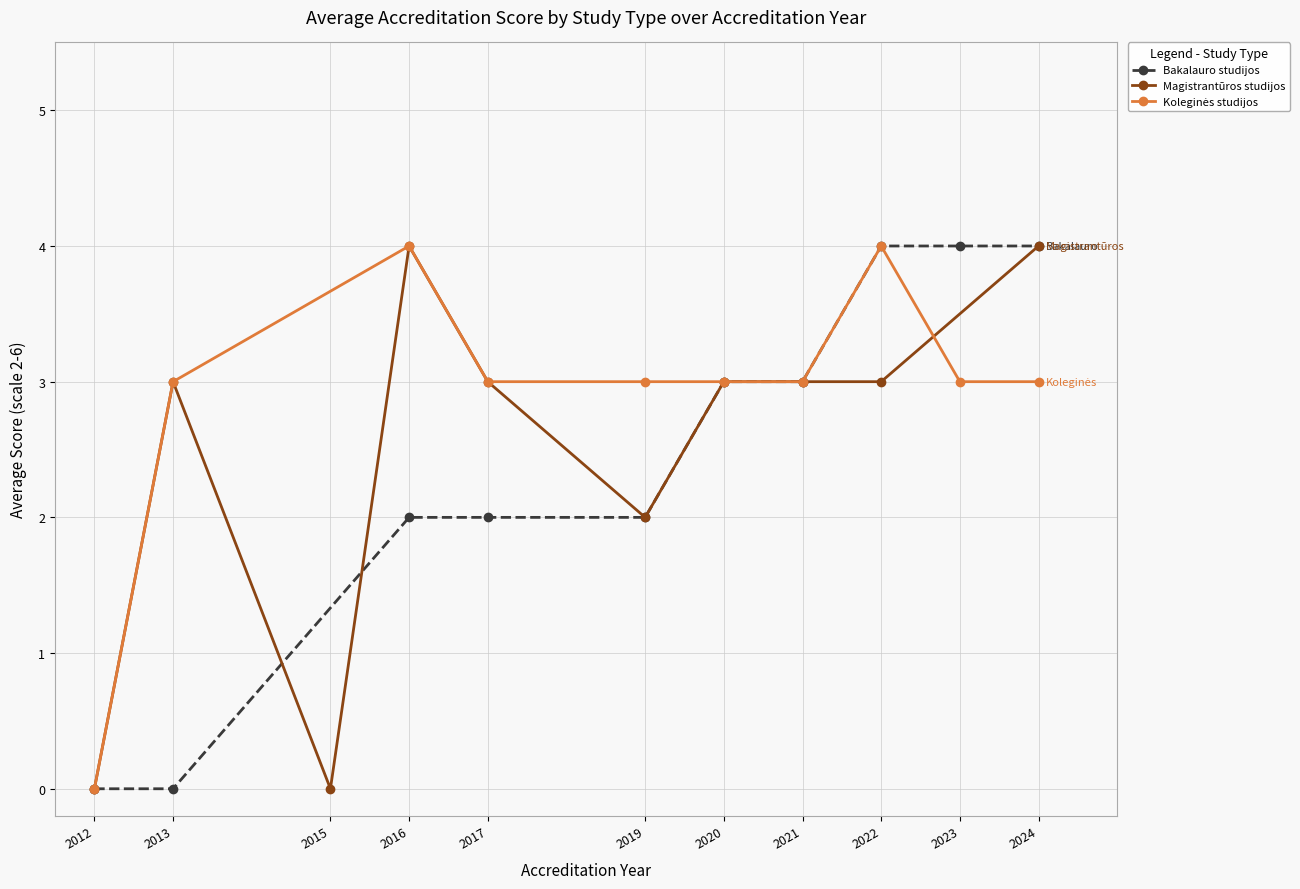

How many values in the Koleginės studijos series are below 3?

1